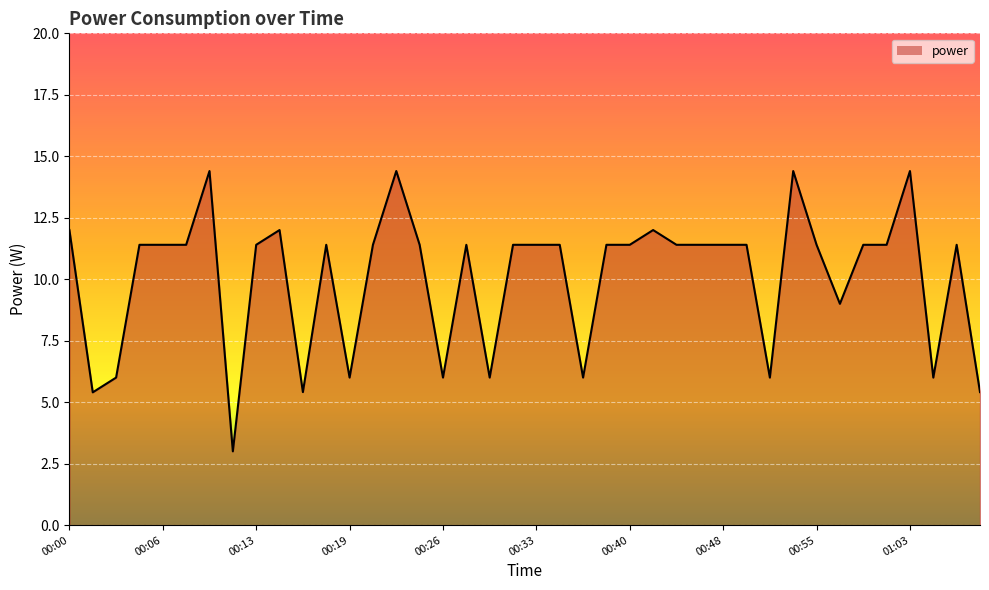

What is the difference between the maximum and minimum values?

11.4